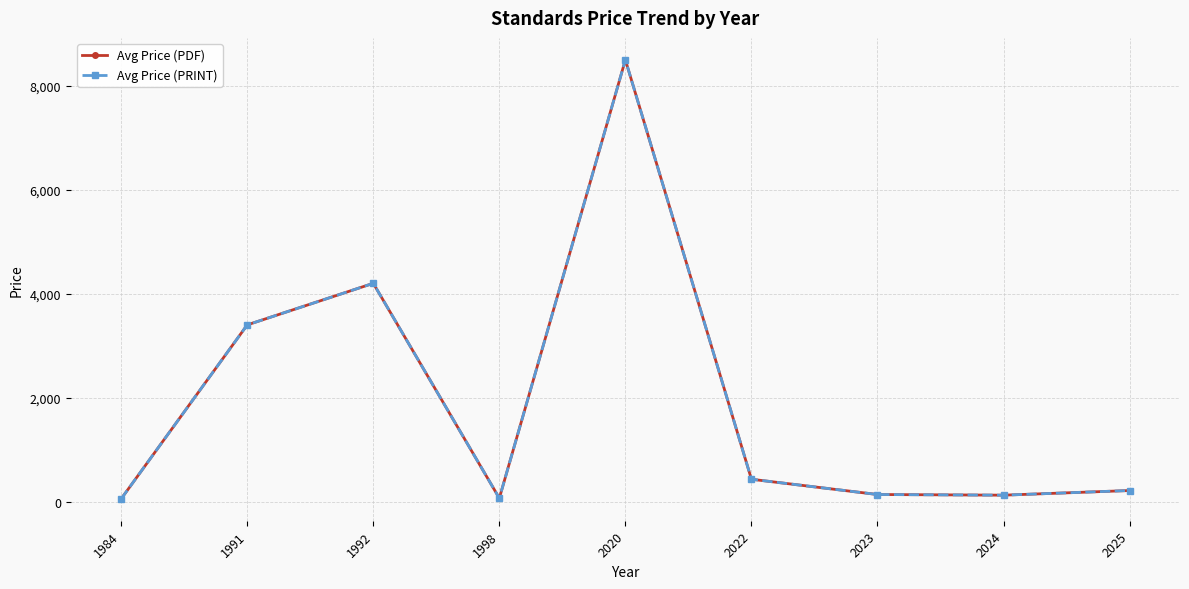

At which category does the chart reach its minimum across all series?

1984